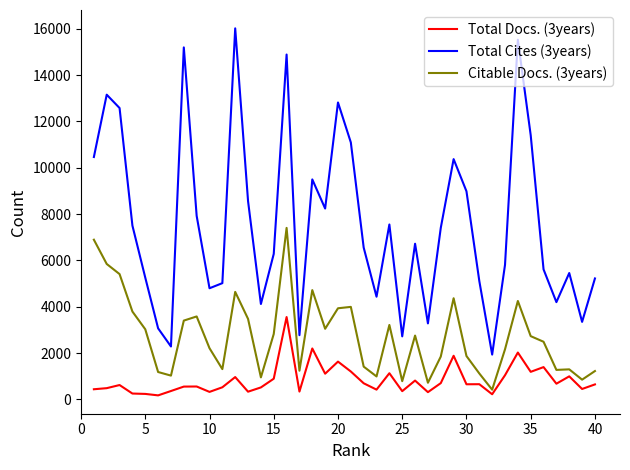

Which series has the largest total across all categories?

Total Cites (3years)